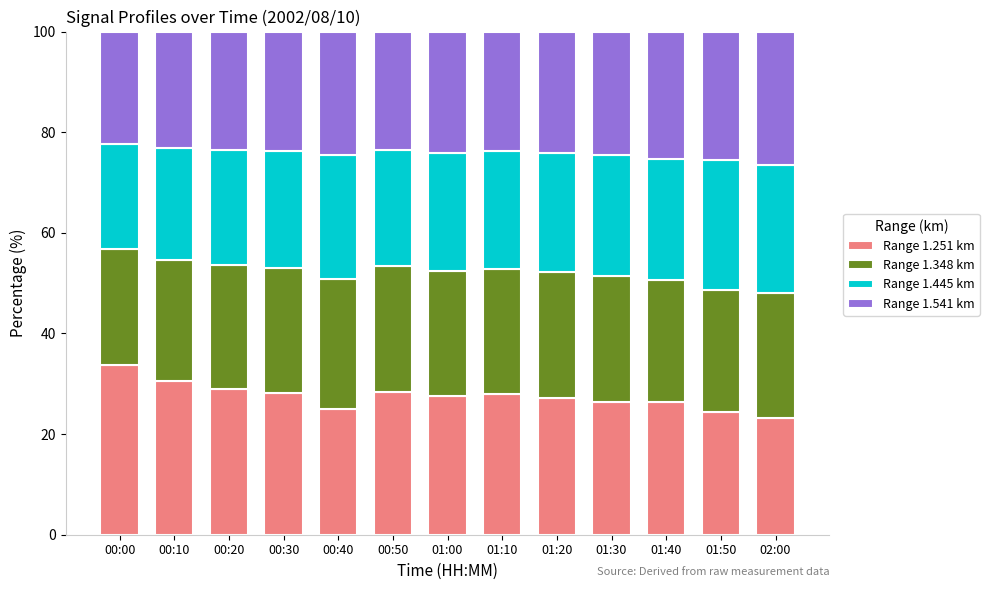

What is the maximum value for Range 1.251 km?

33.8